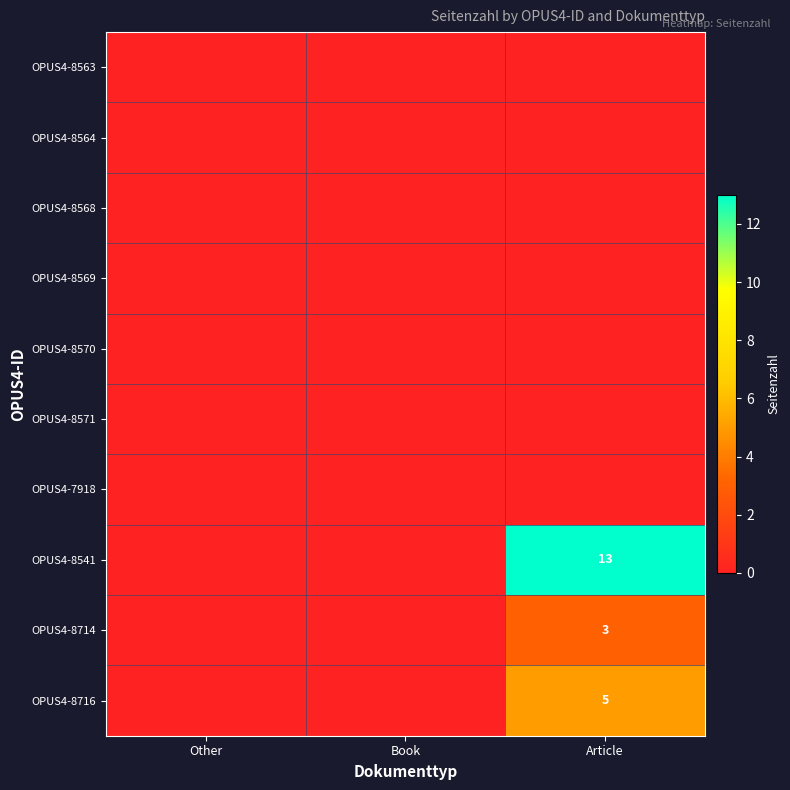

How many distinct data groups are displayed?

10